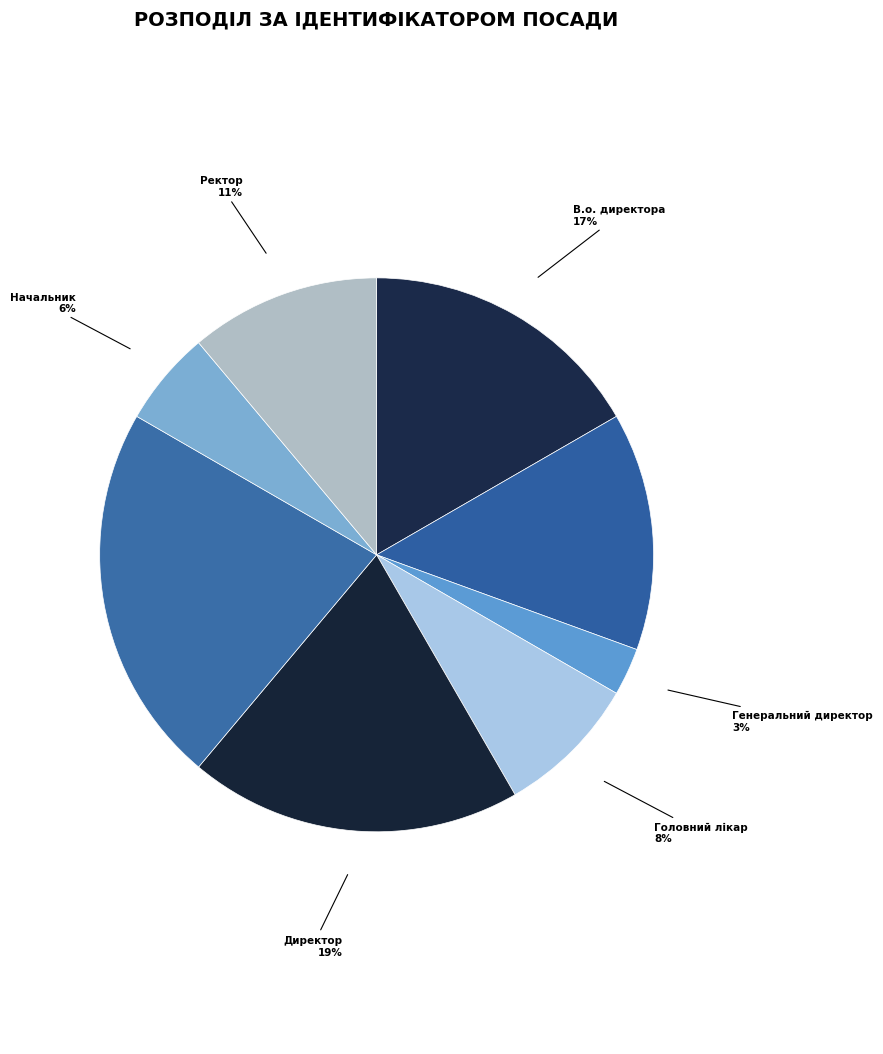

Is there a majority slice in this chart?

No